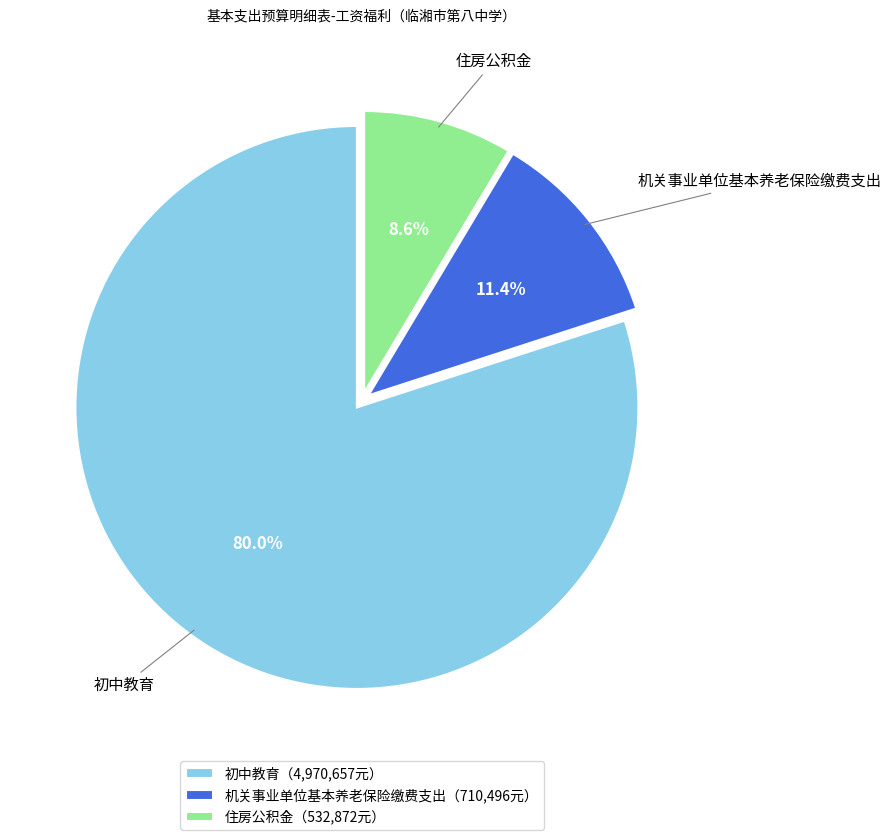

The 住房公积金 slice represents 23% of the pie. True or false?

False